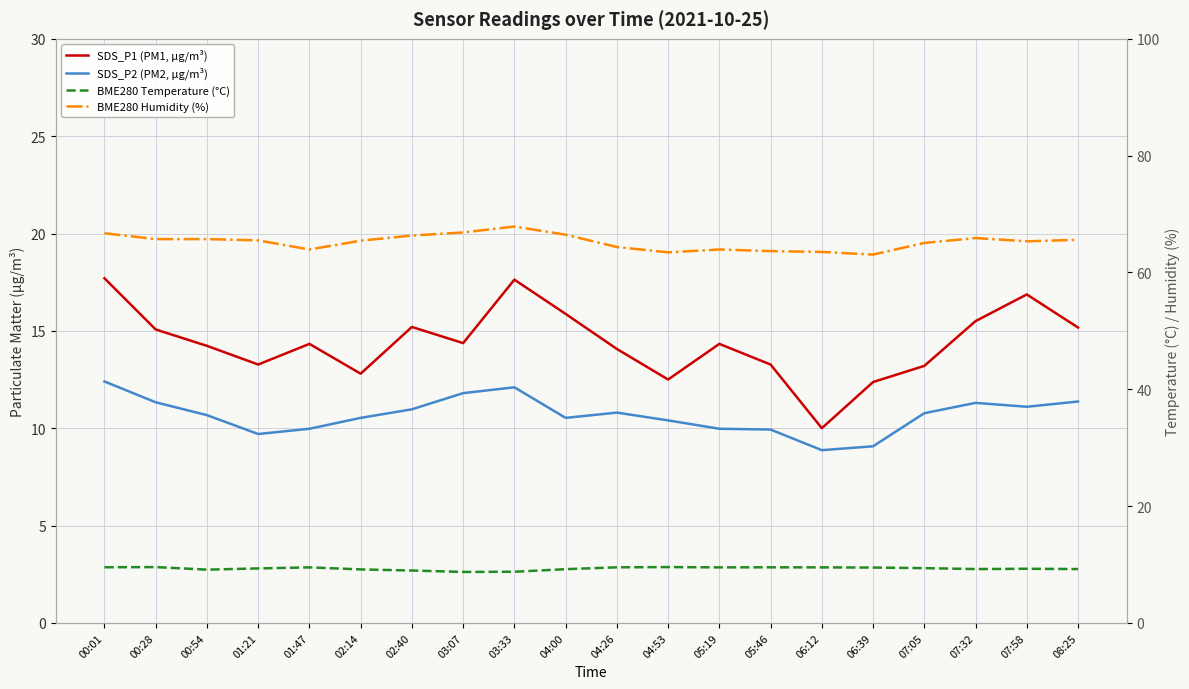

Between 06:12 and 05:46, which is larger?

05:46